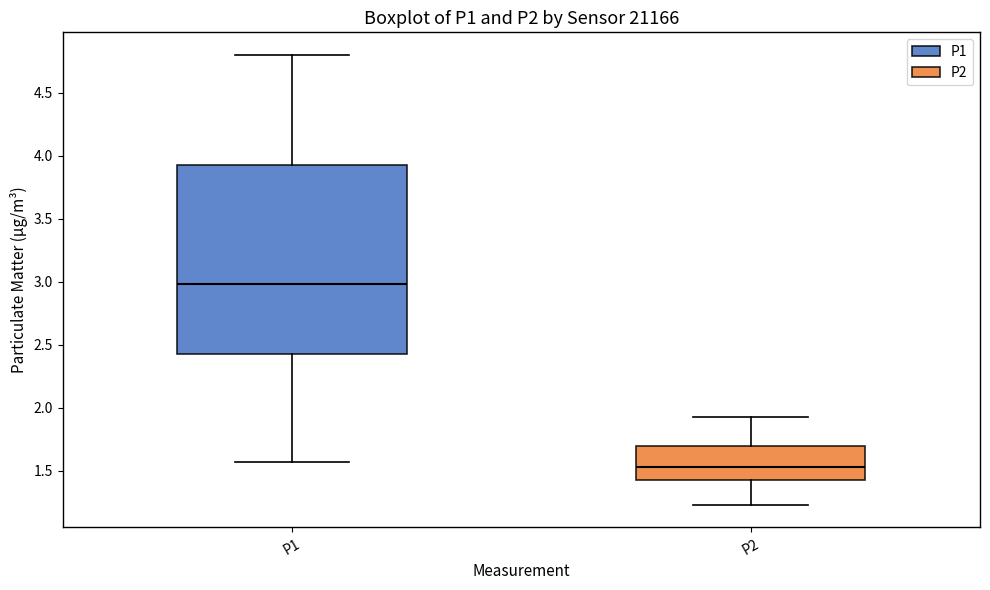

Where is the upper edge of the box for P2 on the y-axis? The values are not printed on the chart, so give them approximately, as read against the axis.

1.70